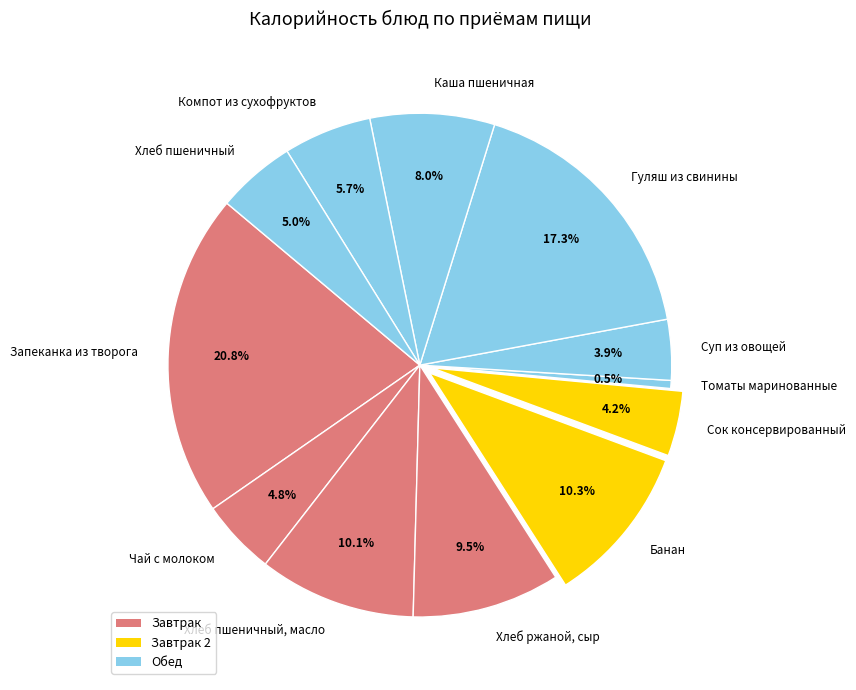

Rank the categories by value from lowest to highest.

Томаты маринованные, Суп из овощей, Сок консервированный, Чай с молоком, Хлеб пшеничный, Компот из сухофруктов, Каша пшеничная, Хлеб ржаной, сыр, Хлеб пшеничный, масло, Банан, Гуляш из свинины, Запеканка из творога